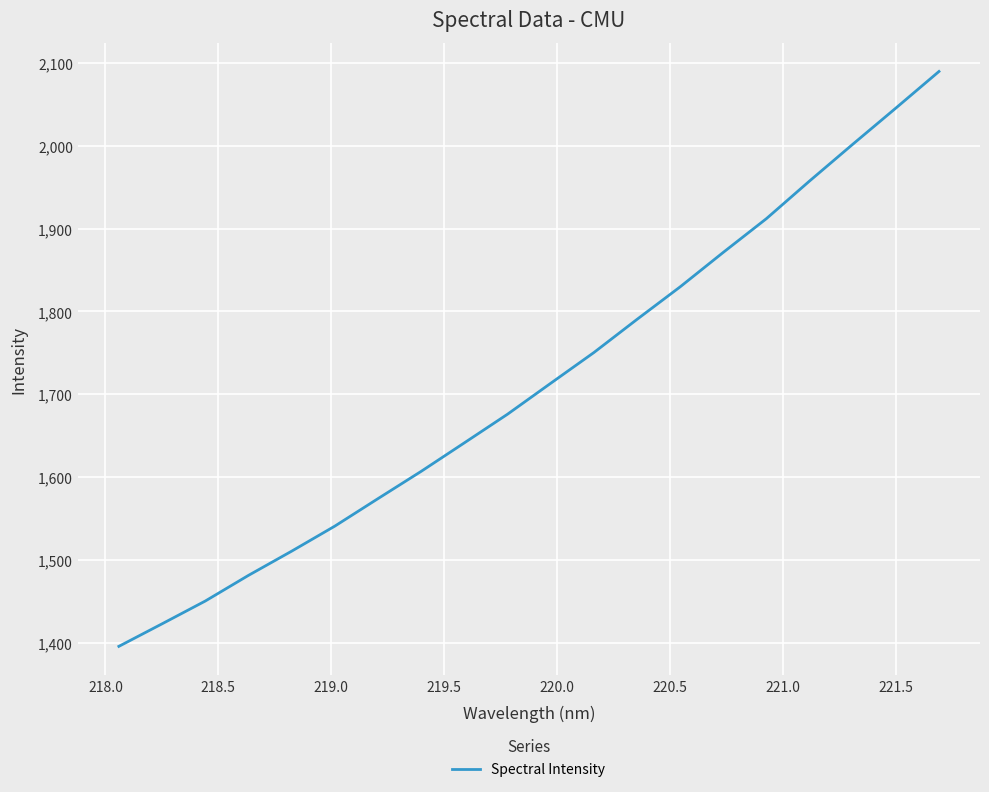

What is the smallest value displayed?

1395.5